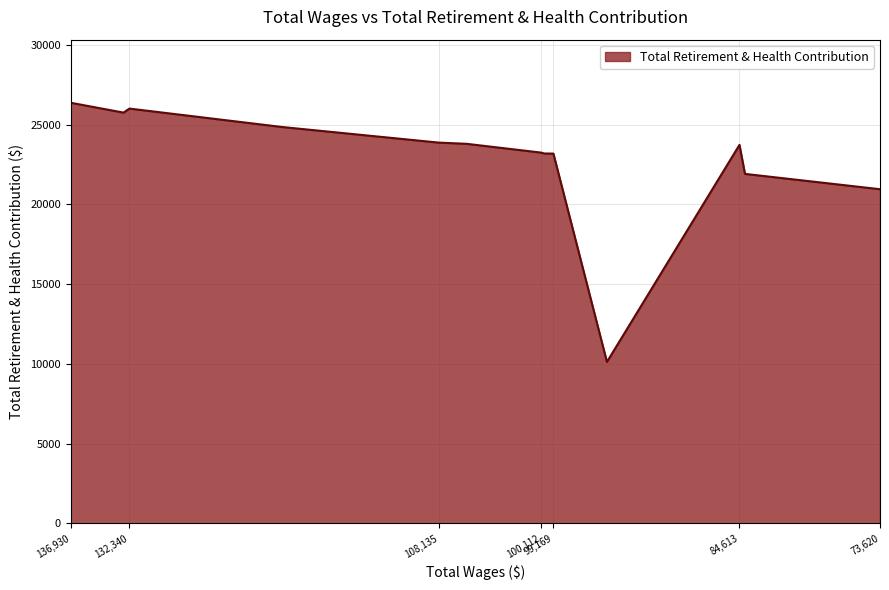

What is the ratio of the value at 100112.0 to the value at 84613.0?

1.0